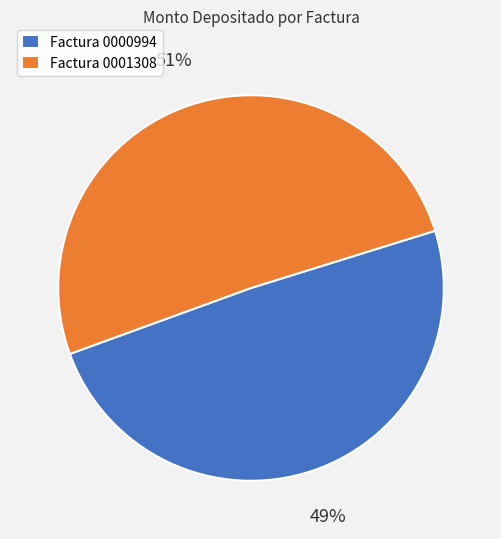

How many slices are in this pie chart?

2